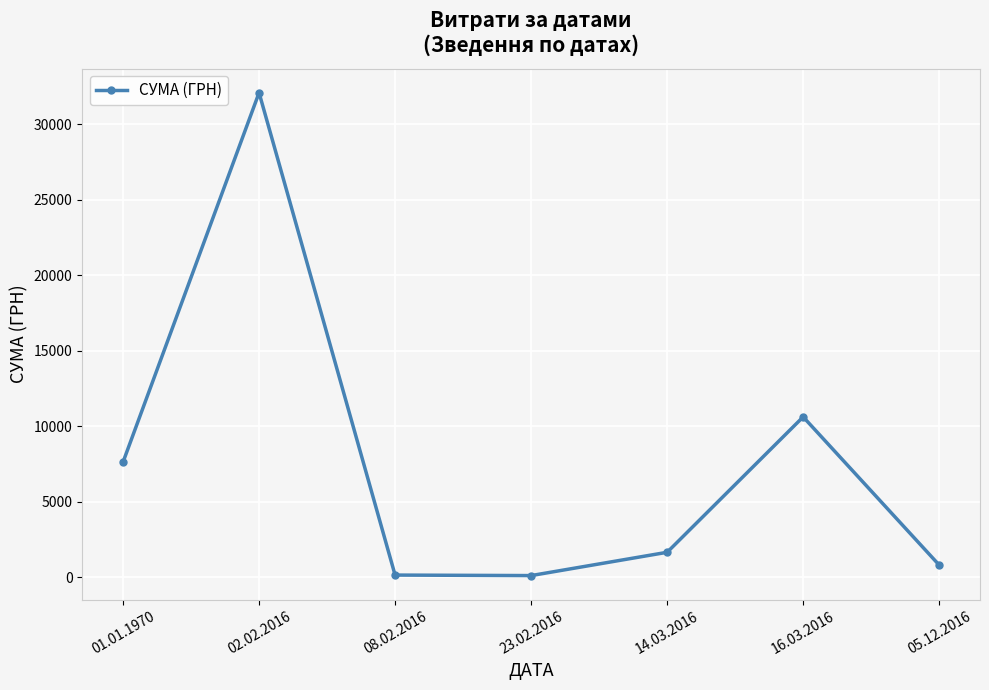

How many points are lower than both their immediate neighbors (excluding endpoints)?

1